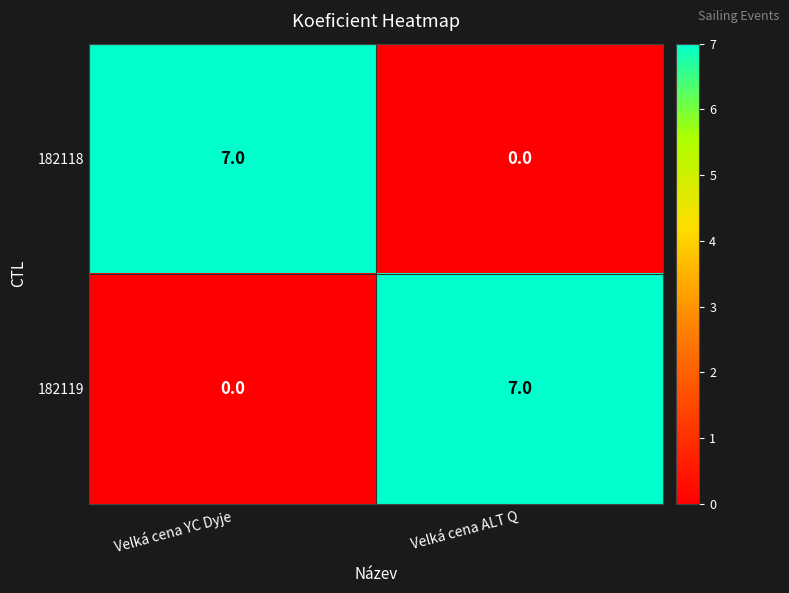

What is the maximum value shown in the chart?

7